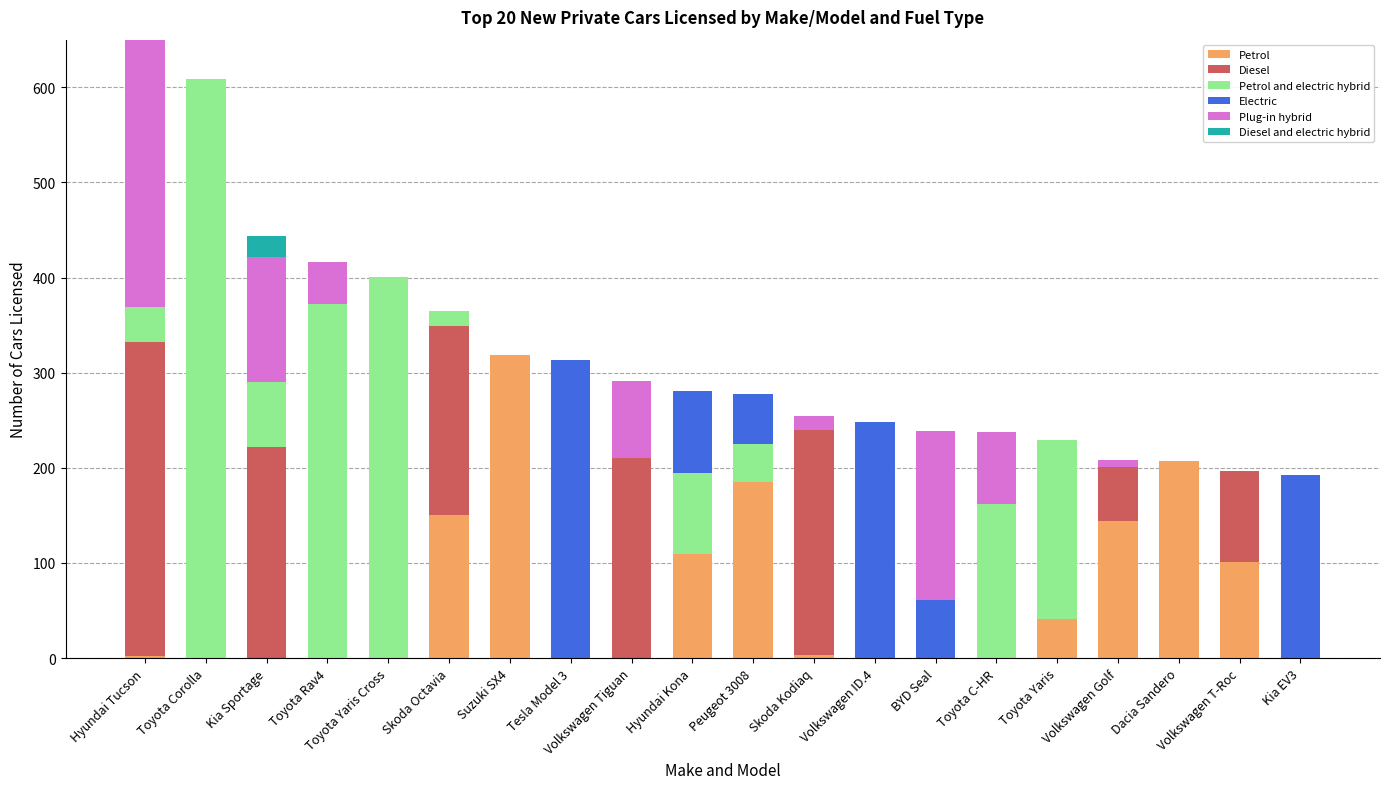

The Petrol series shows 0 at Kia Sportage. True or false?

True